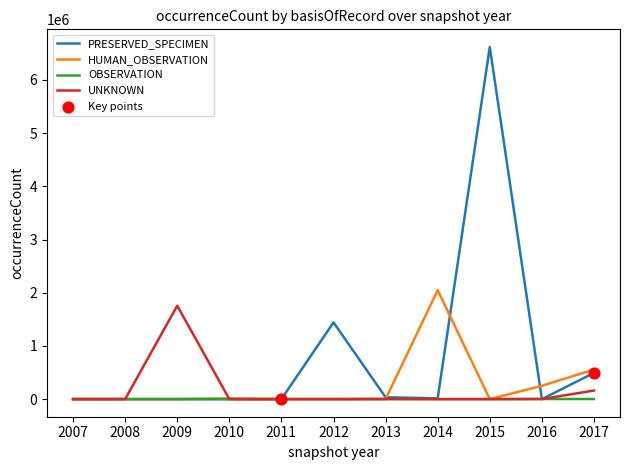

Which series has the largest total across all categories?

PRESERVED_SPECIMEN